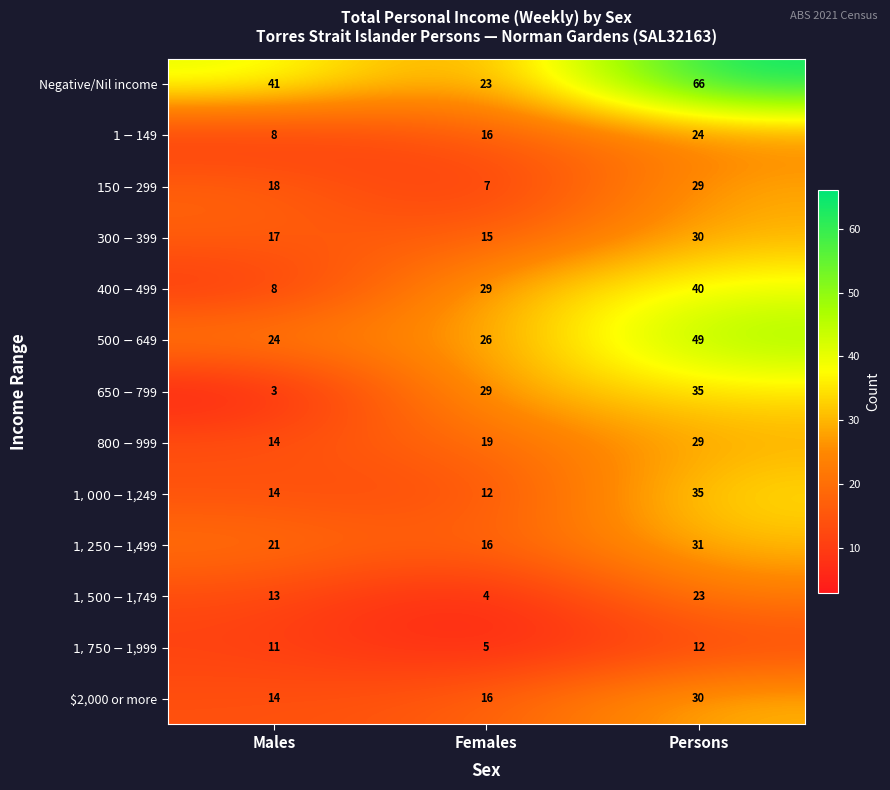

True or false: Negative/Nil income has a value of 13 at Females.

False